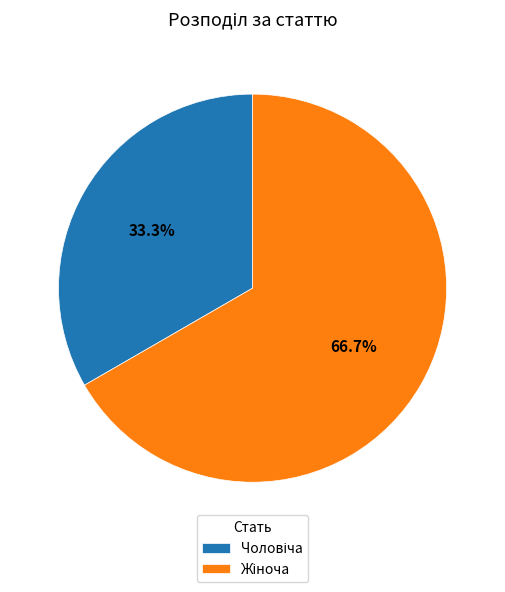

Does any single category account for the majority?

Yes